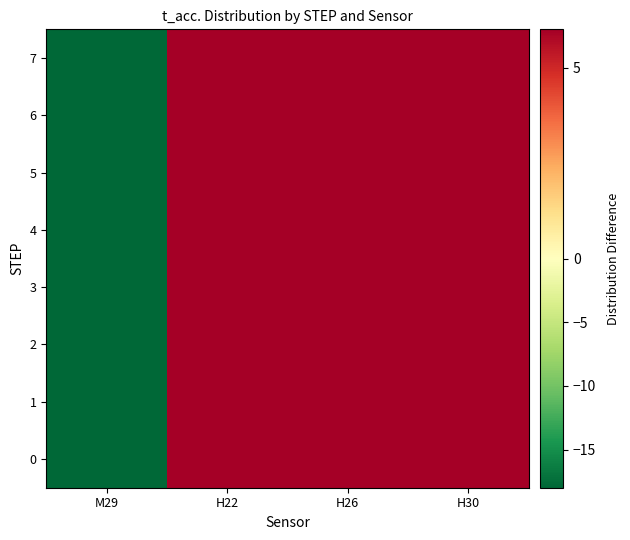

Which category has the highest value across all series?

H22